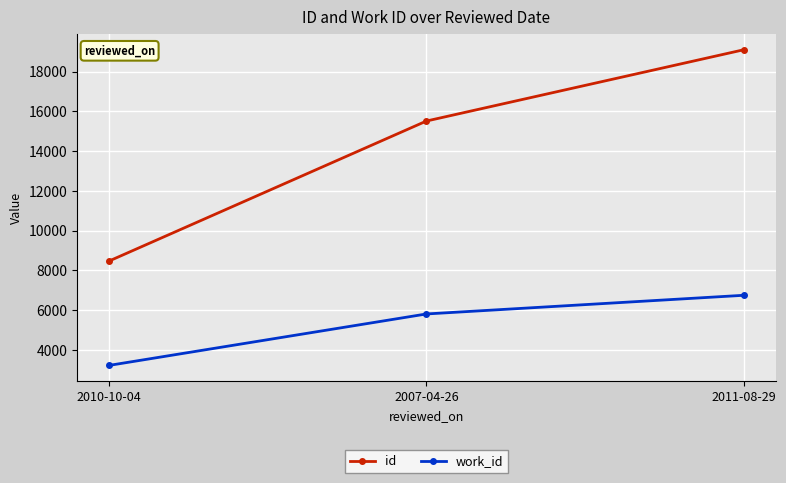

Which series has the largest total across all categories?

id